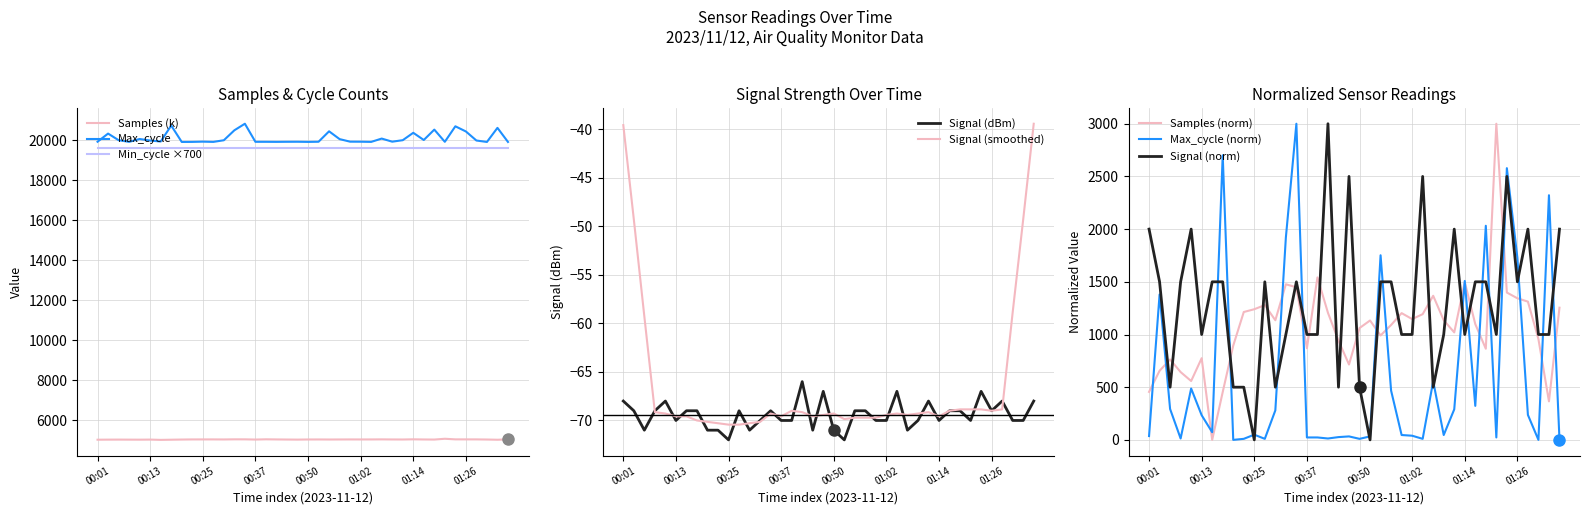

True or false: Max_cycle and Samples (k) cross at least once.

False